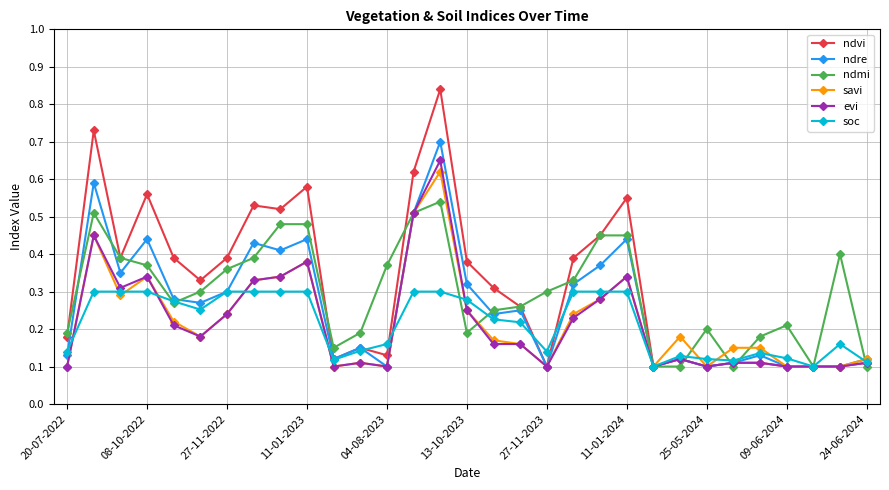

Which series has the widest spread of values?

ndvi